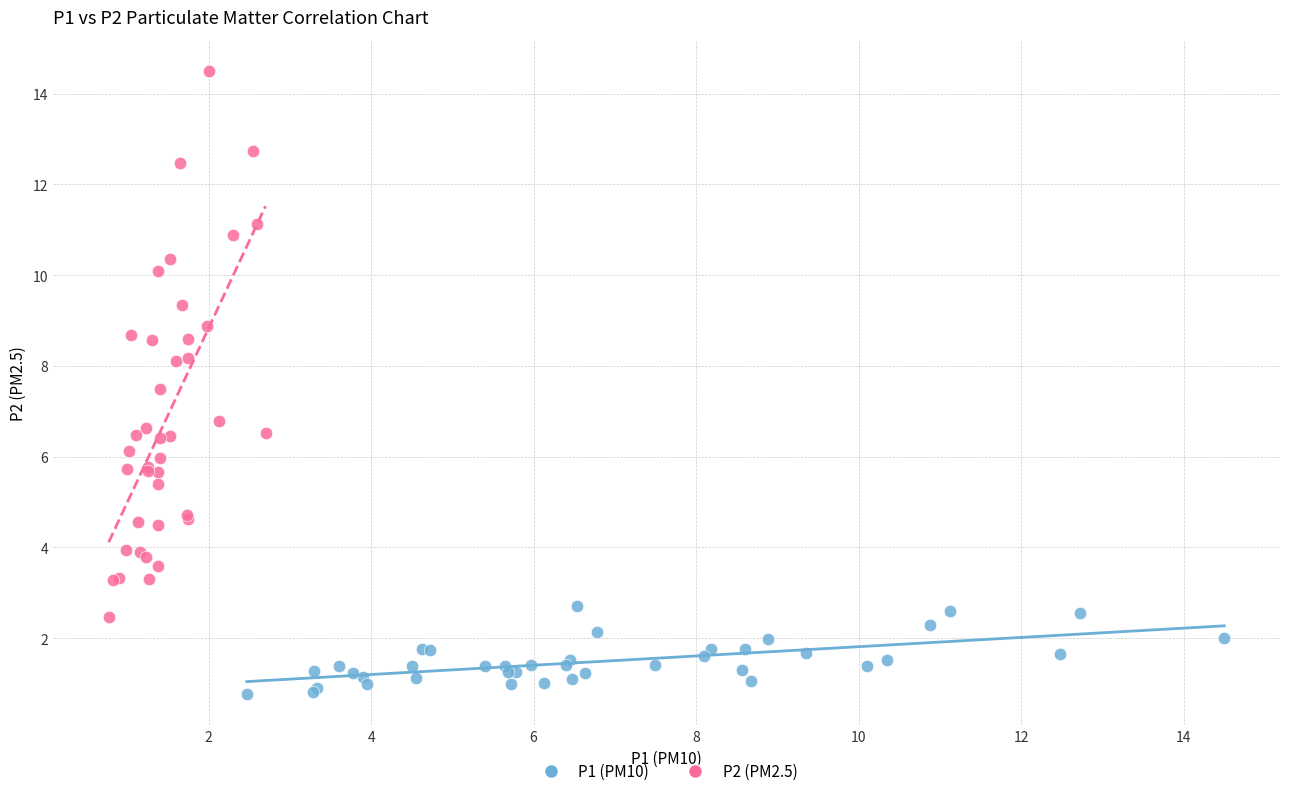

Which series reaches the minimum Y coordinate?

P1 (PM10)